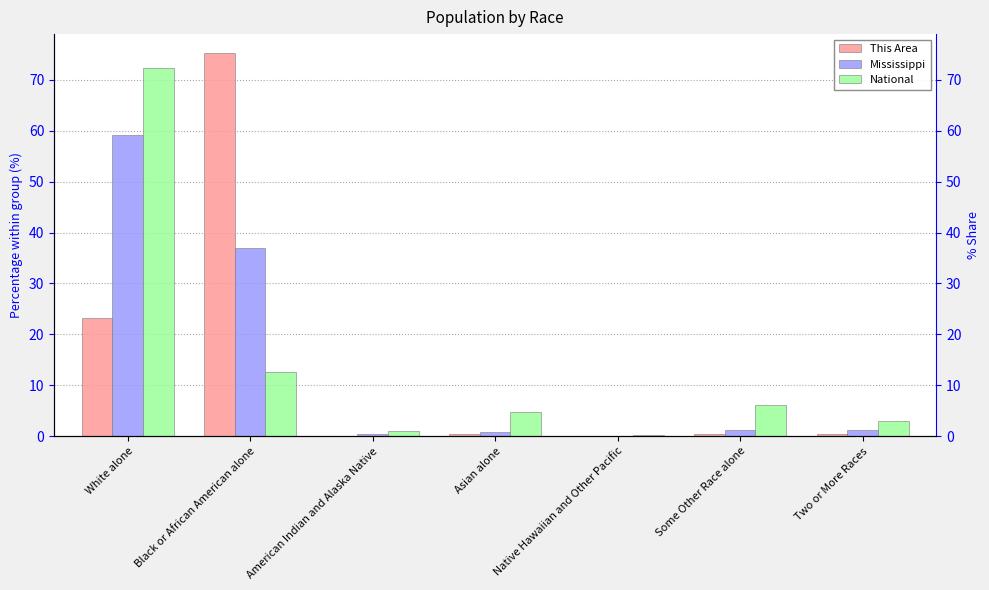

What is the value of the This Area bar at the 2nd from the left?

75.2